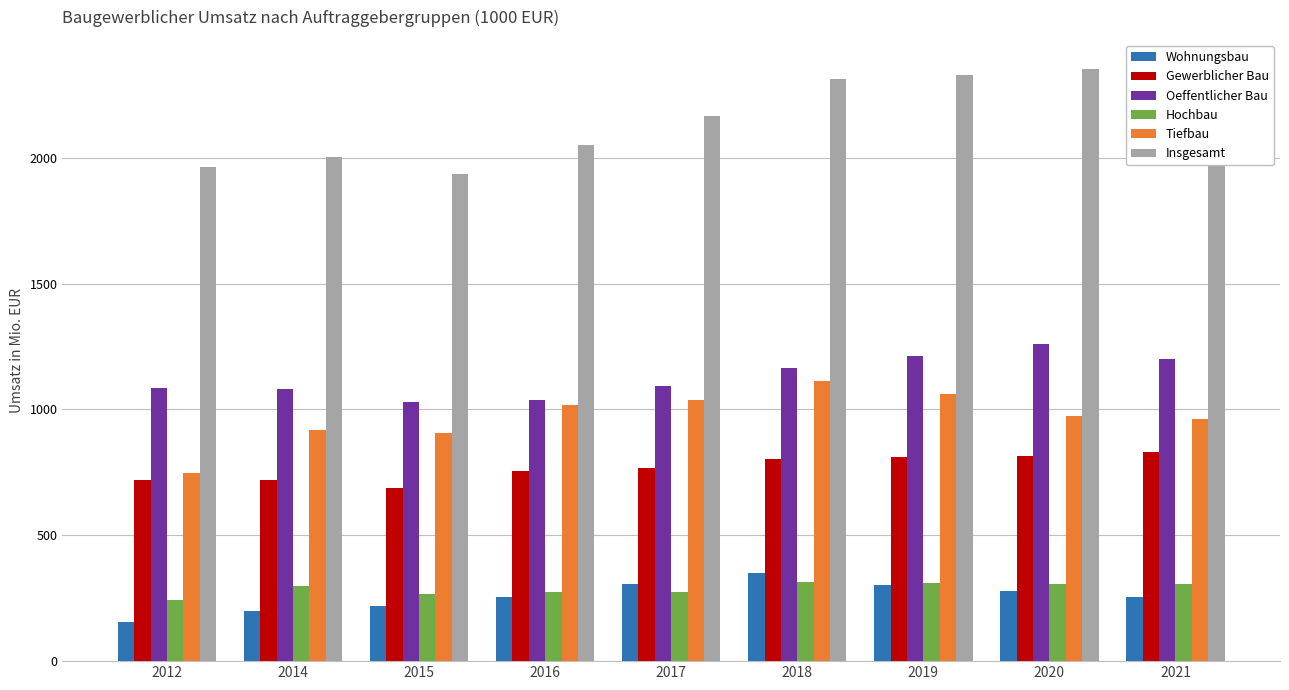

What is the difference between the second highest and second lowest values in the Wohnungsbau series?

106.2